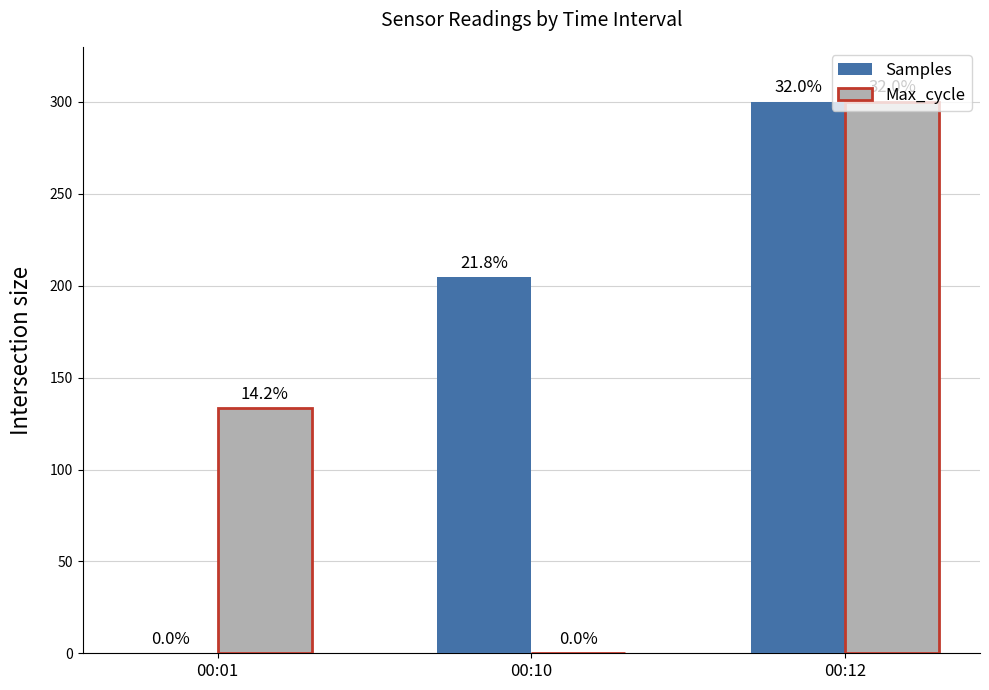

How many groups of bars are there?

3